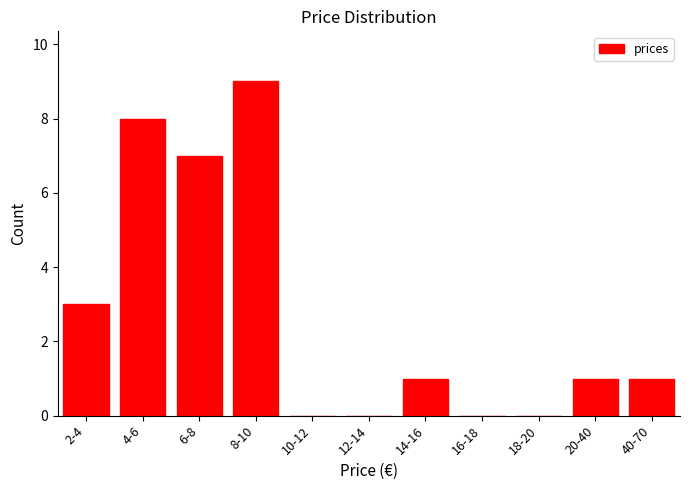

Reading right to left, what are all the values shown in this chart?

40-70=1	20-40=1	18-20=0	16-18=0	14-16=1	12-14=0	10-12=0	8-10=9	6-8=7	4-6=8	2-4=3